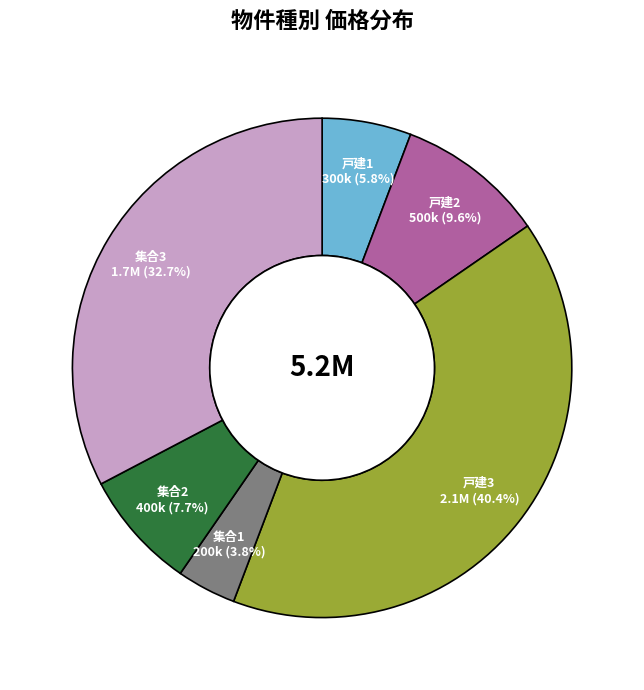

How much of the chart is everything except 戸建2?

90.4%